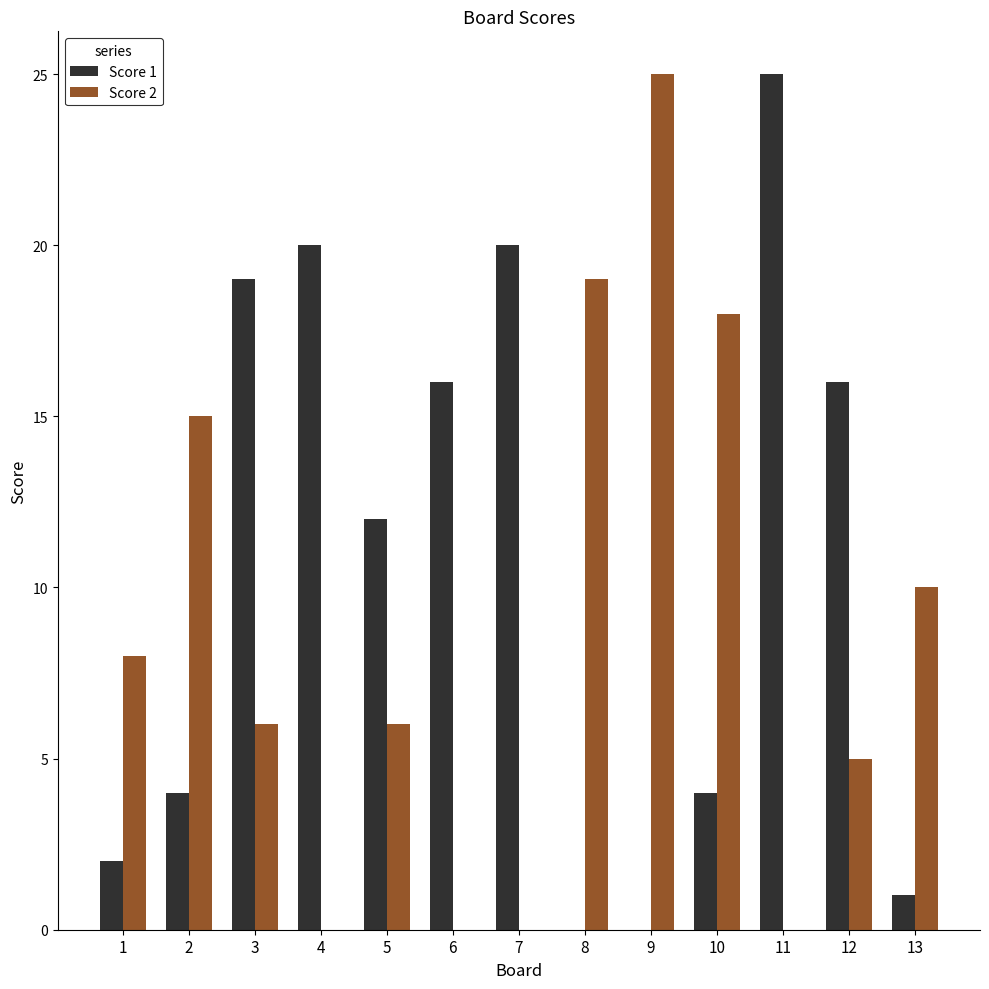

Is the value of Score 2 at 2 greater than the value of Score 1 at 2?

Yes